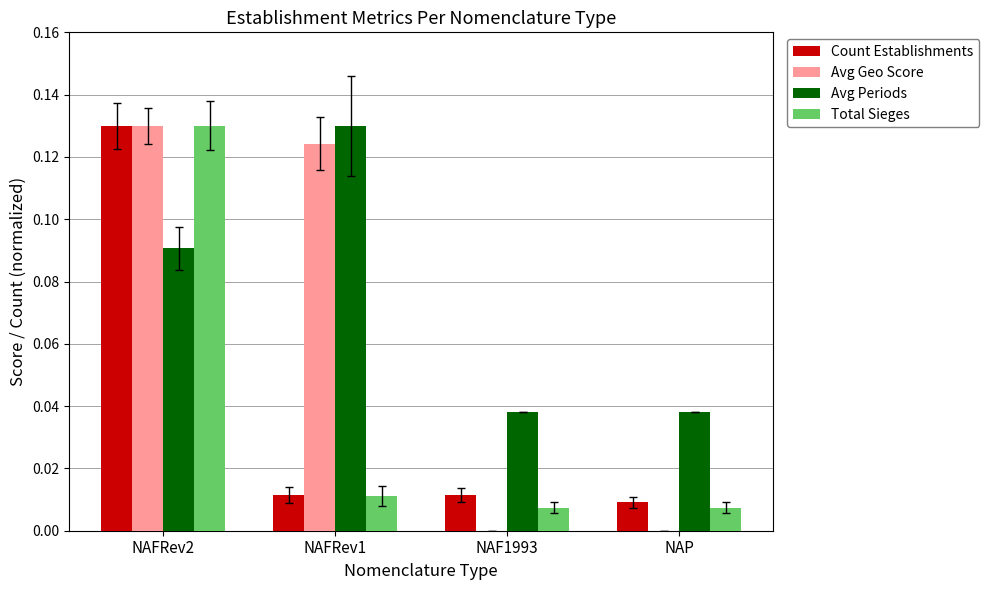

At which label does Avg Geo Score reach its peak?

NAFRev2